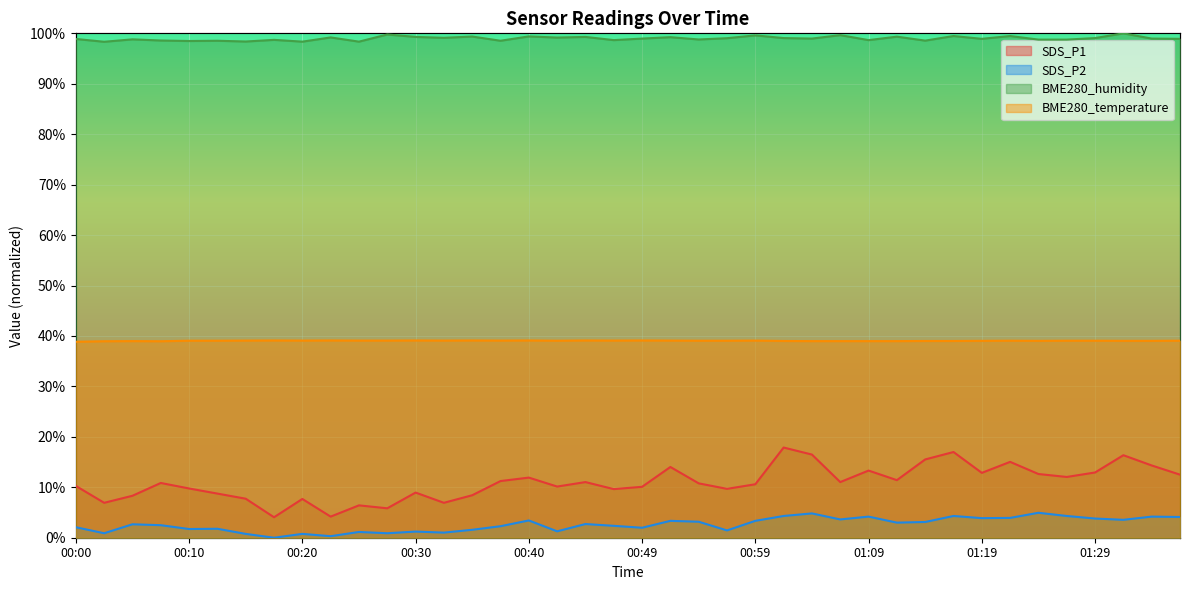

How many lines are shown in the chart?

4